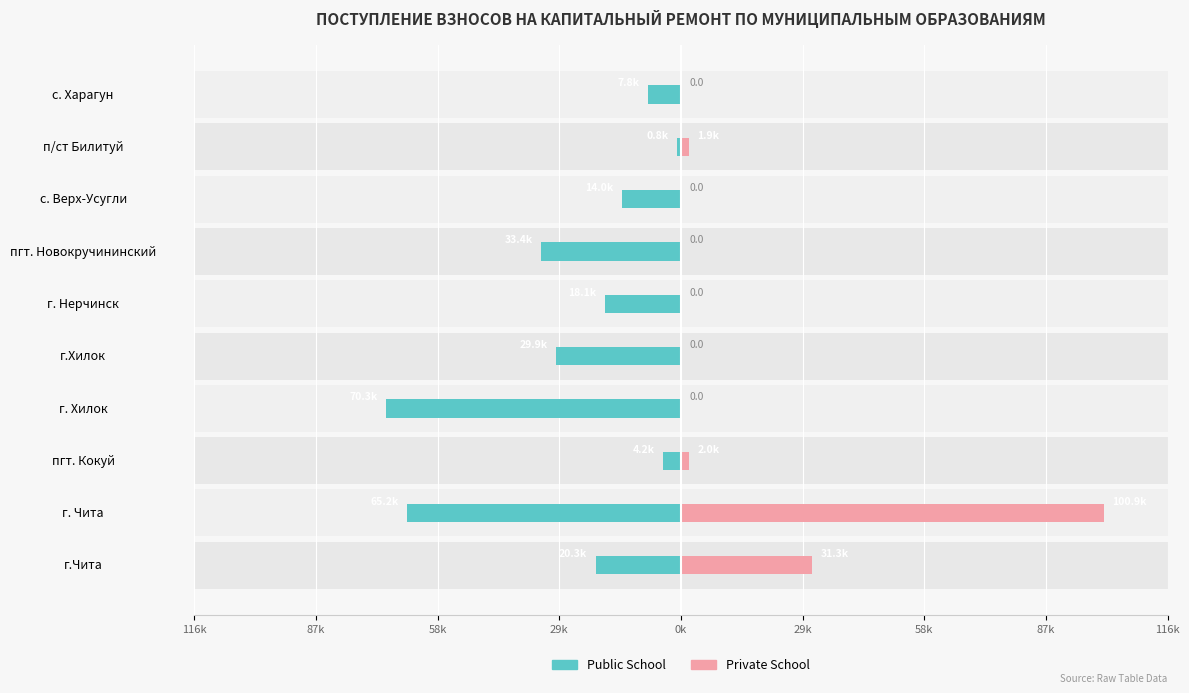

What are all the series names shown in the legend?

Public School, Private School